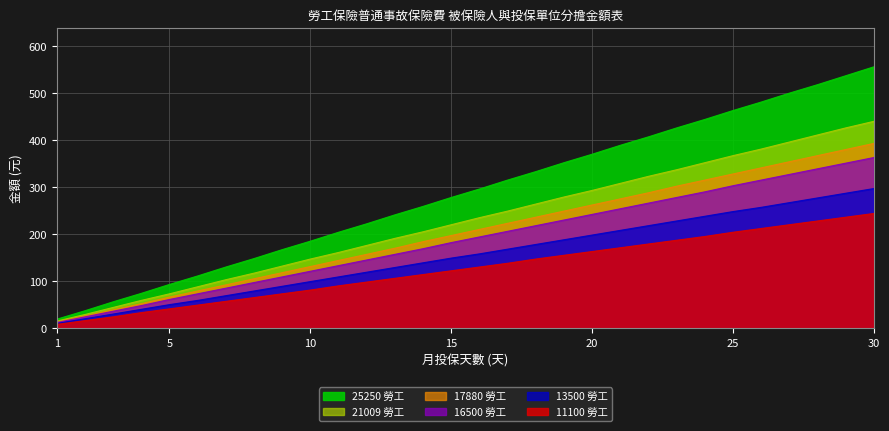

The value of col_1 at 26 is 212. True or false?

True